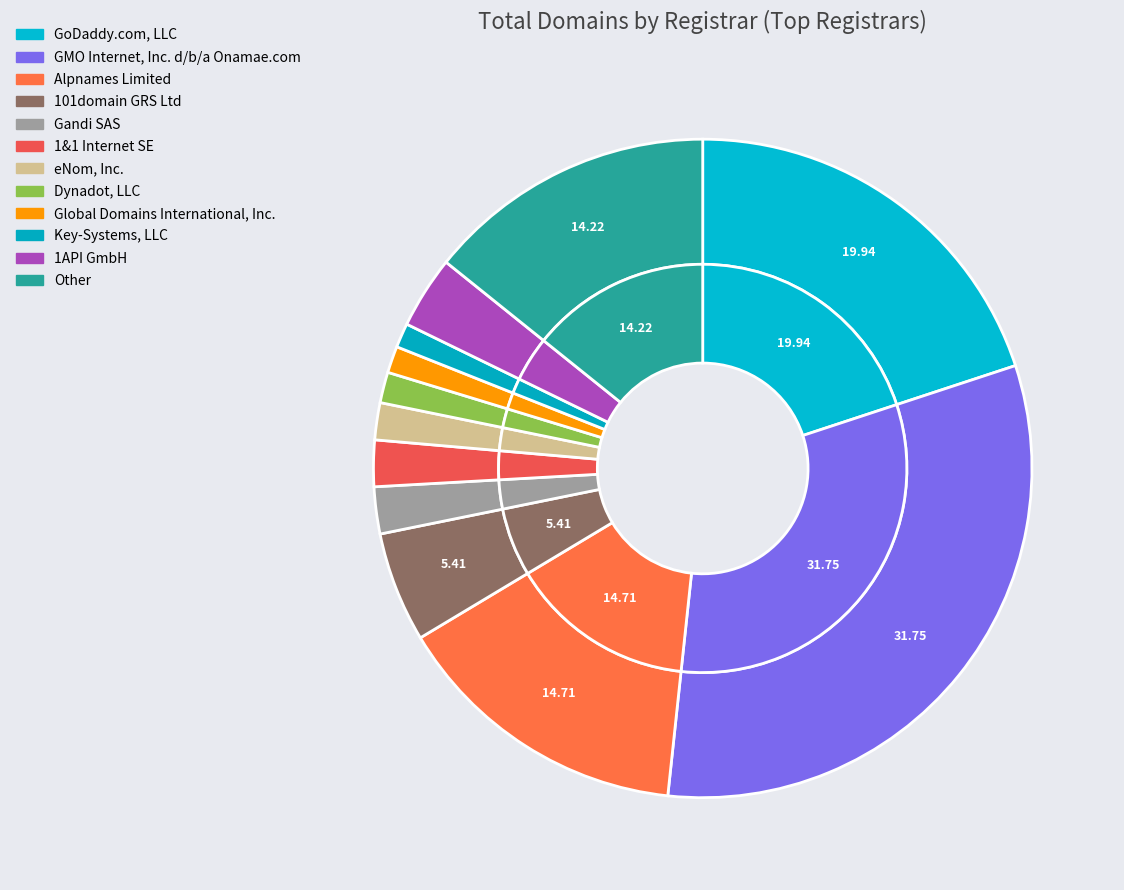

What is the ratio of the value at Dynadot, LLC to the value at Other?

0.1